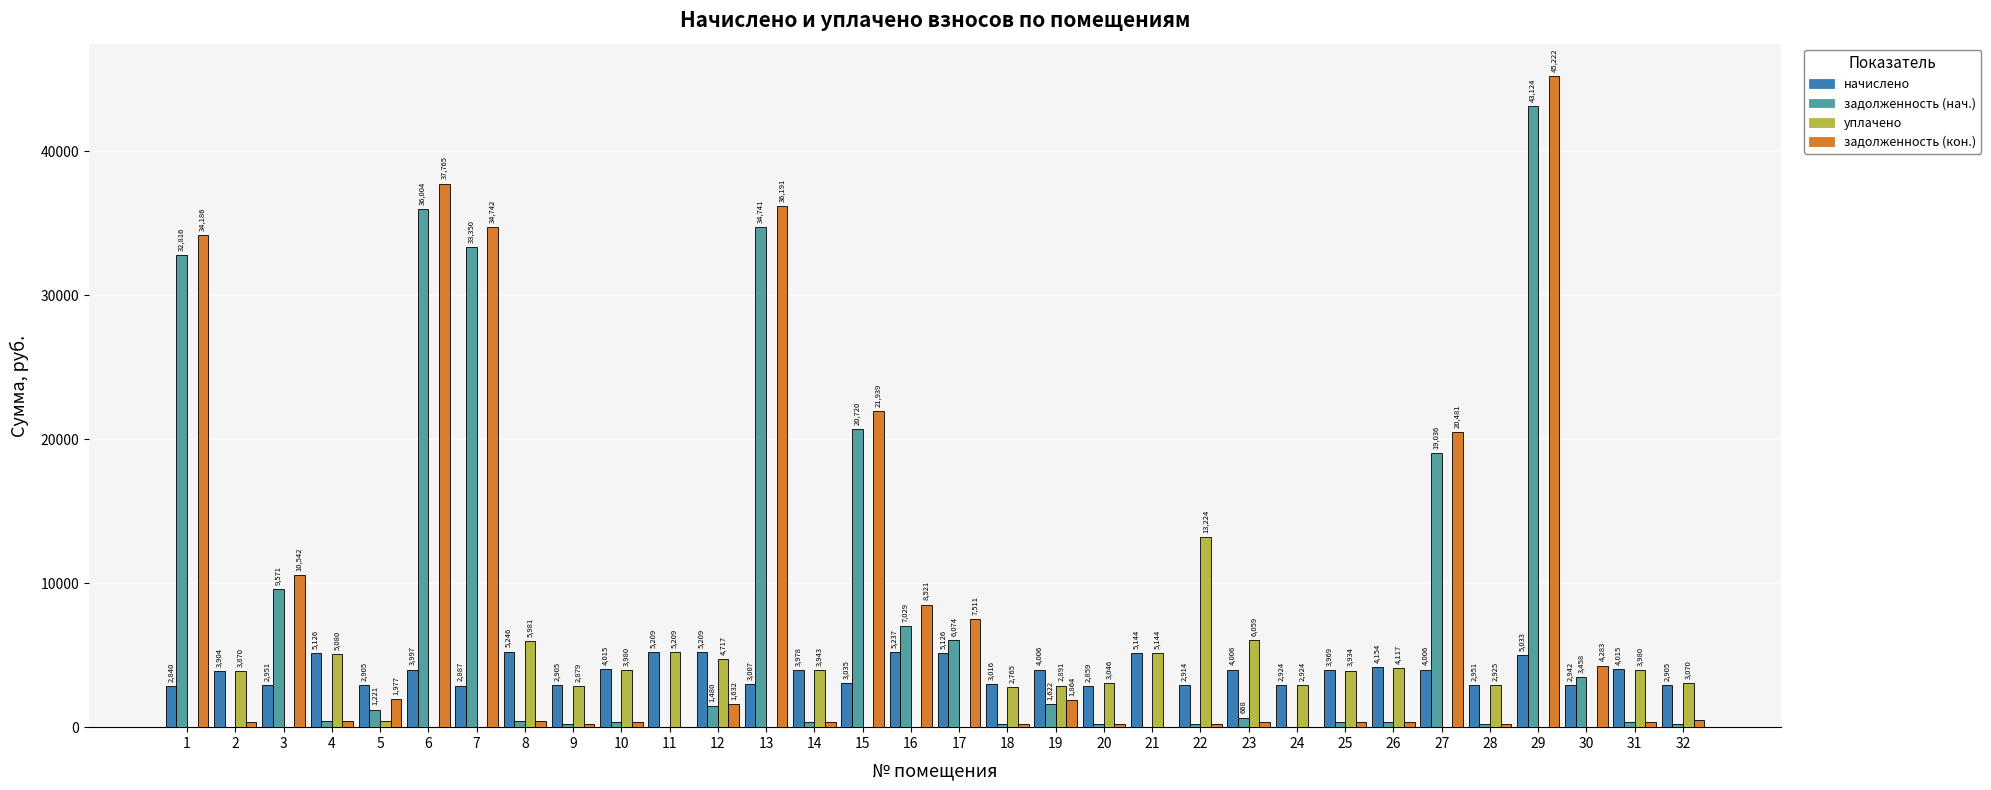

Which category has the highest value in the задолженность (кон.) series?

29